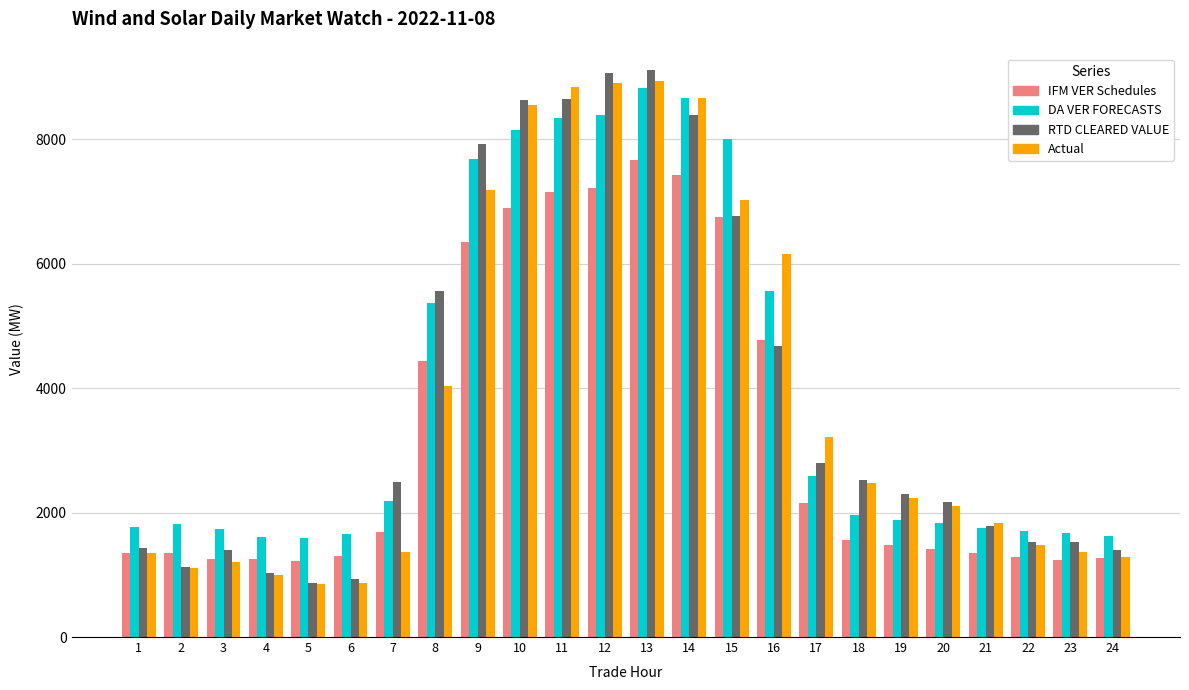

What are all the series names shown in the legend?

IFM VER Schedules, DA VER FORECASTS, RTD CLEARED VALUE, Actual